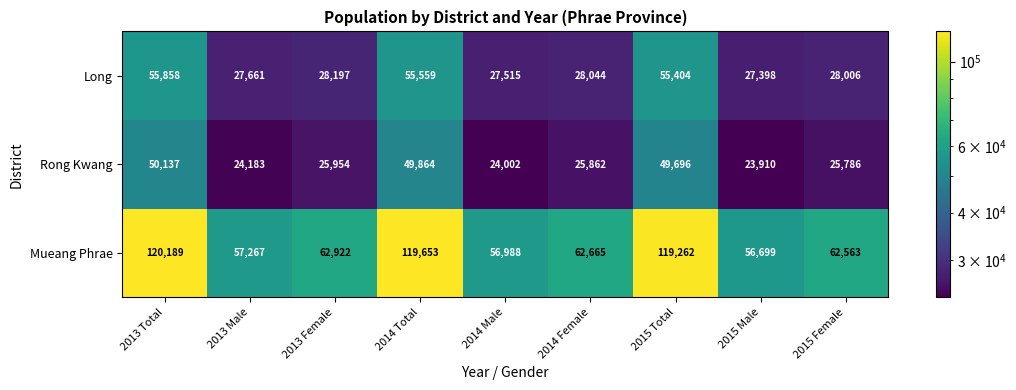

Reading left to right, list all the values displayed in this chart.

Long: 2013 Total=55858	2013 Male=27661	2013 Female=28197	2014 Total=55559	2014 Male=27515	2014 Female=28044	2015 Total=55404	2015 Male=27398	2015 Female=28006
Rong Kwang: 2013 Total=50137	2013 Male=24183	2013 Female=25954	2014 Total=49864	2014 Male=24002	2014 Female=25862	2015 Total=49696	2015 Male=23910	2015 Female=25786
Mueang Phrae: 2013 Total=120189	2013 Male=57267	2013 Female=62922	2014 Total=119653	2014 Male=56988	2014 Female=62665	2015 Total=119262	2015 Male=56699	2015 Female=62563